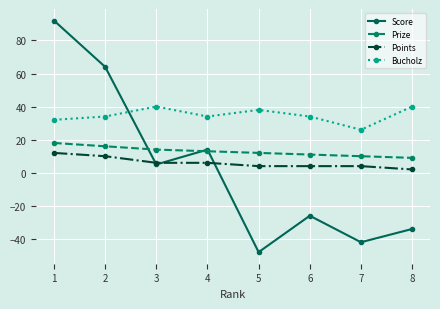

What is the sum of all Score values?

25